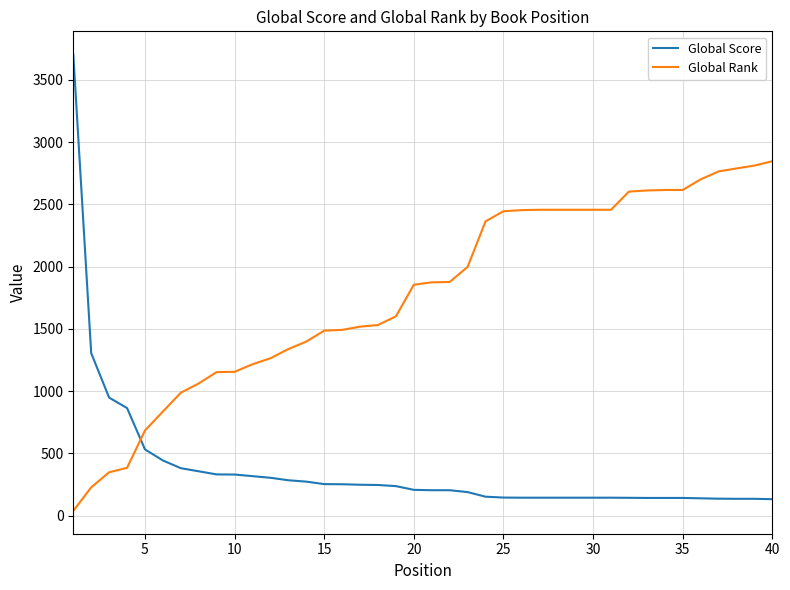

Rank the series by their maximum value, from highest to lowest.

Global Score, Global Rank